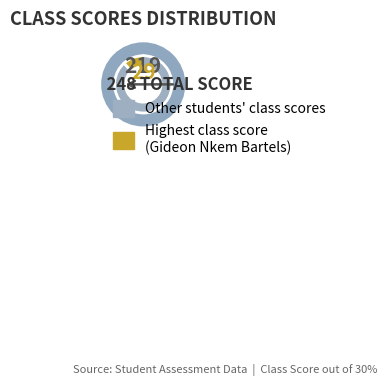

Is there any slice that represents more than half of the pie?

Yes